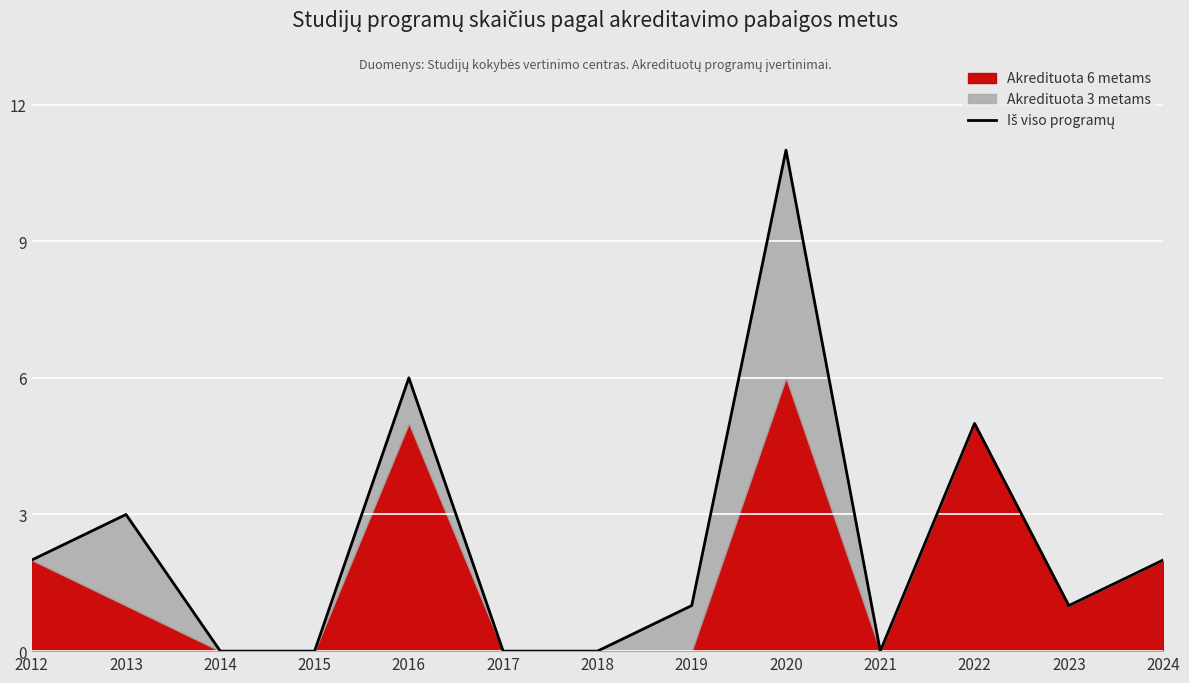

How many interior local peaks (higher than both neighbors) does the data have?

4